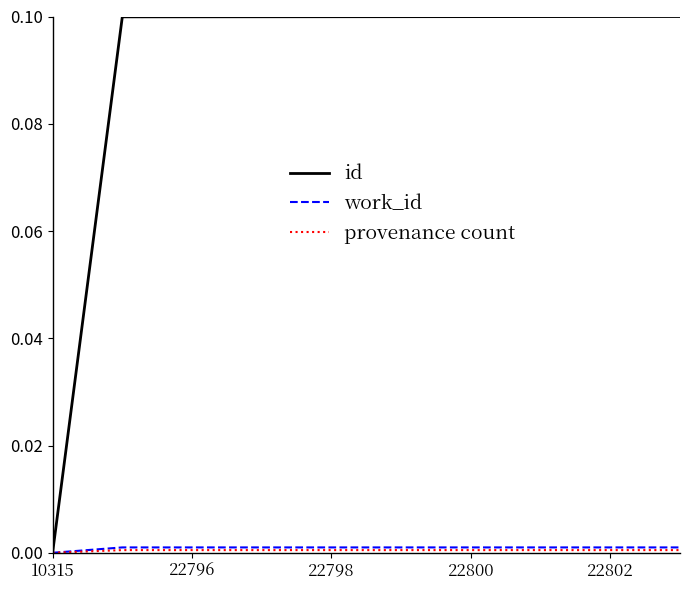

Which series has the largest range (max minus min)?

id